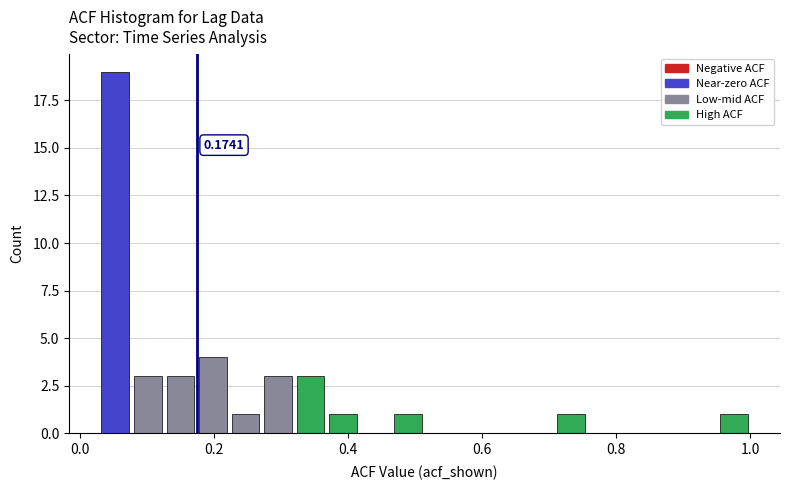

Around what value on the x-axis is the tallest bar? Give the approximate position of its centre, as read against the axis.

0.06